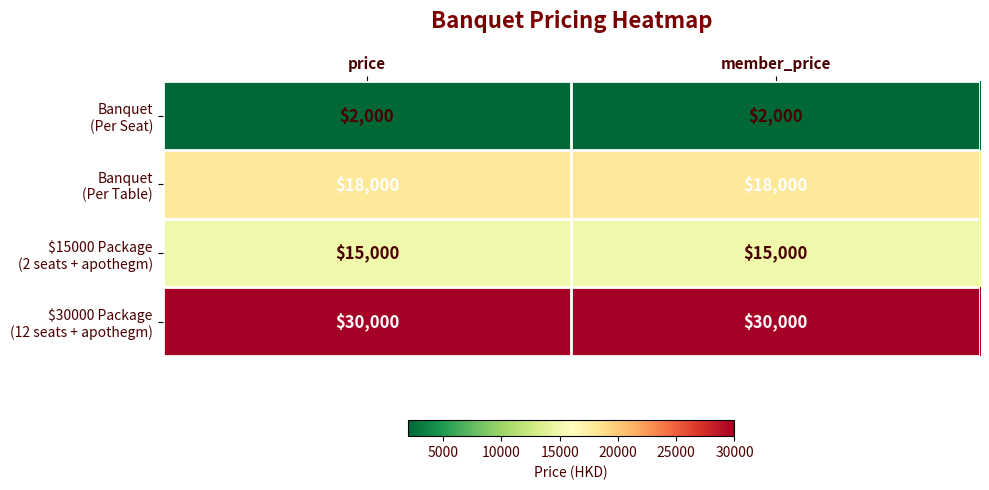

What is the difference between the highest and lowest values at member_price?

28000